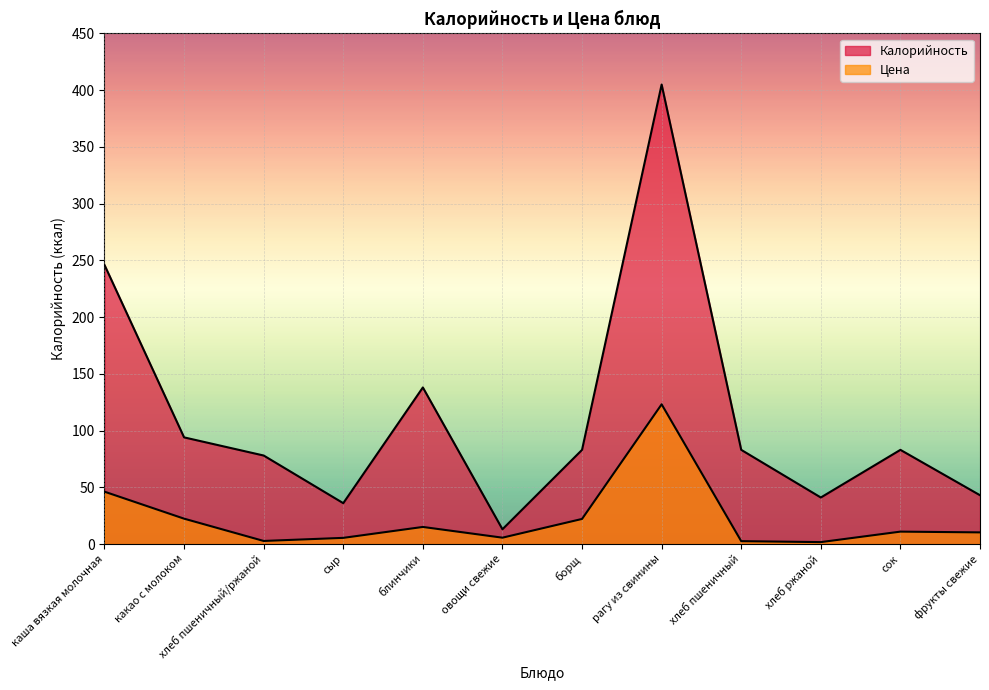

The value of Калорийность at хлеб пшеничный/ржаной is 78.0. True or false?

True